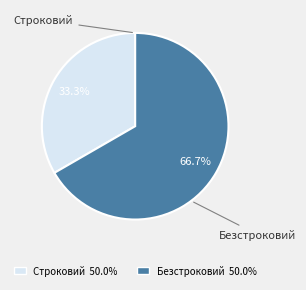

The Строковий slice represents 33% of the pie. True or false?

True